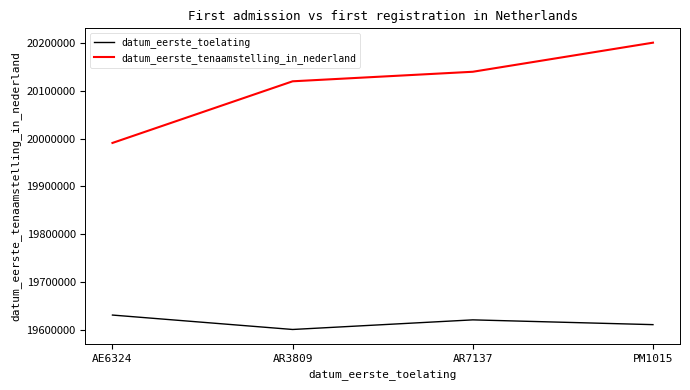

Rank the series at AE6324 from highest to lowest value.

datum_eerste_tenaamstelling_in_nederland, datum_eerste_toelating